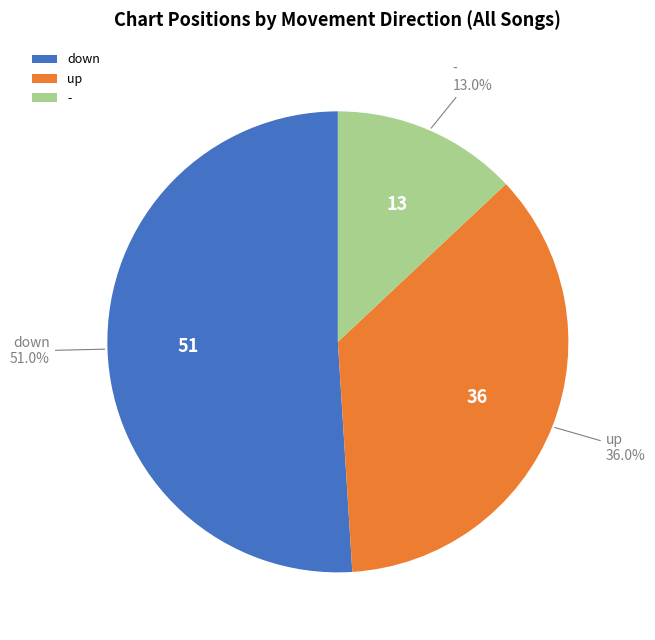

Count the number of slices in the pie.

3